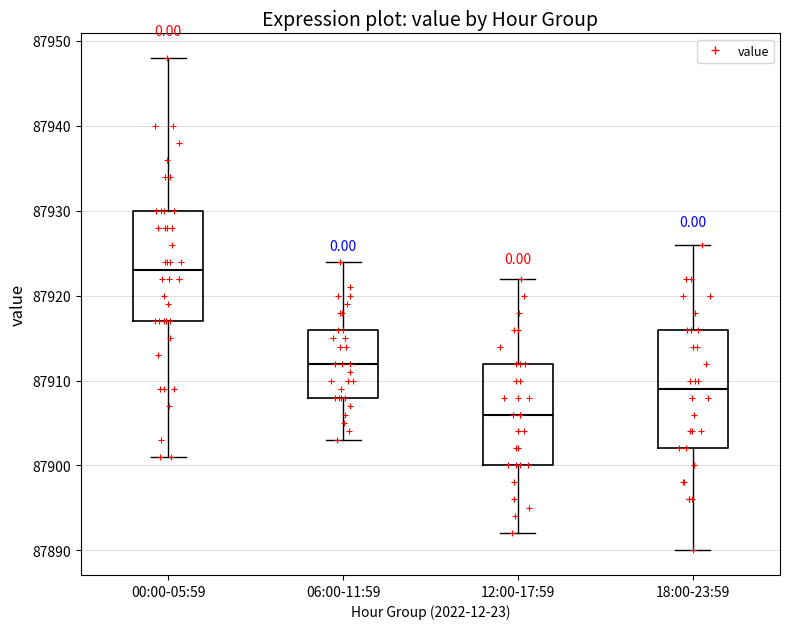

Reading left to right, transcribe this box plot: for each box, give where its median line is, the range the box spans, and where its two whiskers end, as read against the y-axis. The values are not printed on the chart, so give them approximately, as read against the axis.

00:00-05:59: median 87923, box 87917 to 87930, whiskers 87901 to 87948
06:00-11:59: median 87912, box 87908 to 87916, whiskers 87903 to 87924
12:00-17:59: median 87906, box 87900 to 87912, whiskers 87892 to 87922
18:00-23:59: median 87909, box 87902 to 87916, whiskers 87890 to 87926